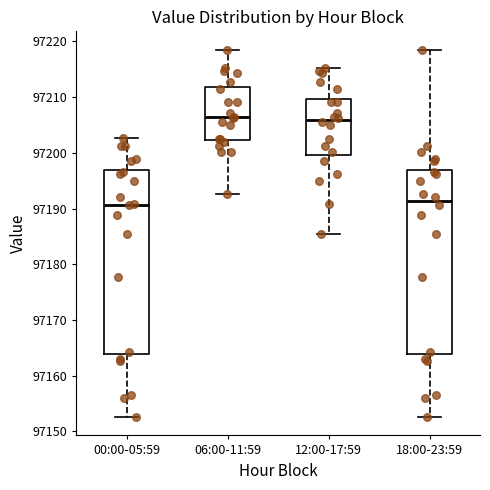

Reading left to right, read every box against the y-axis: the position of its median line, the range the box covers, and the ends of its whiskers. The values are not printed on the chart, so give them approximately, as read against the axis.

00:00-05:59: median 97191, box 97164 to 97197, whiskers 97153 to 97203
06:00-11:59: median 97206, box 97202 to 97212, whiskers 97193 to 97219
12:00-17:59: median 97206, box 97200 to 97210, whiskers 97185 to 97215
18:00-23:59: median 97191, box 97164 to 97197, whiskers 97153 to 97219